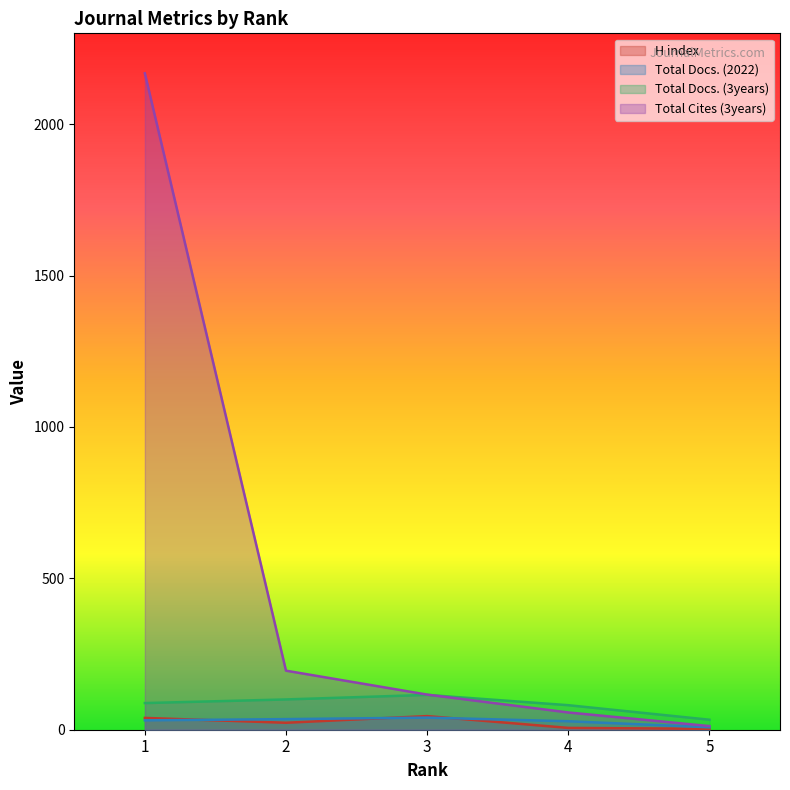

Reading left to right, extract all data points from this chart.

H index: 39	23	45	6	3
Total Docs. (2022): 31	35	40	28	8
Total Docs. (3years): 88	100	115	81	33
Total Cites (3years): 2168	195	116	57	12